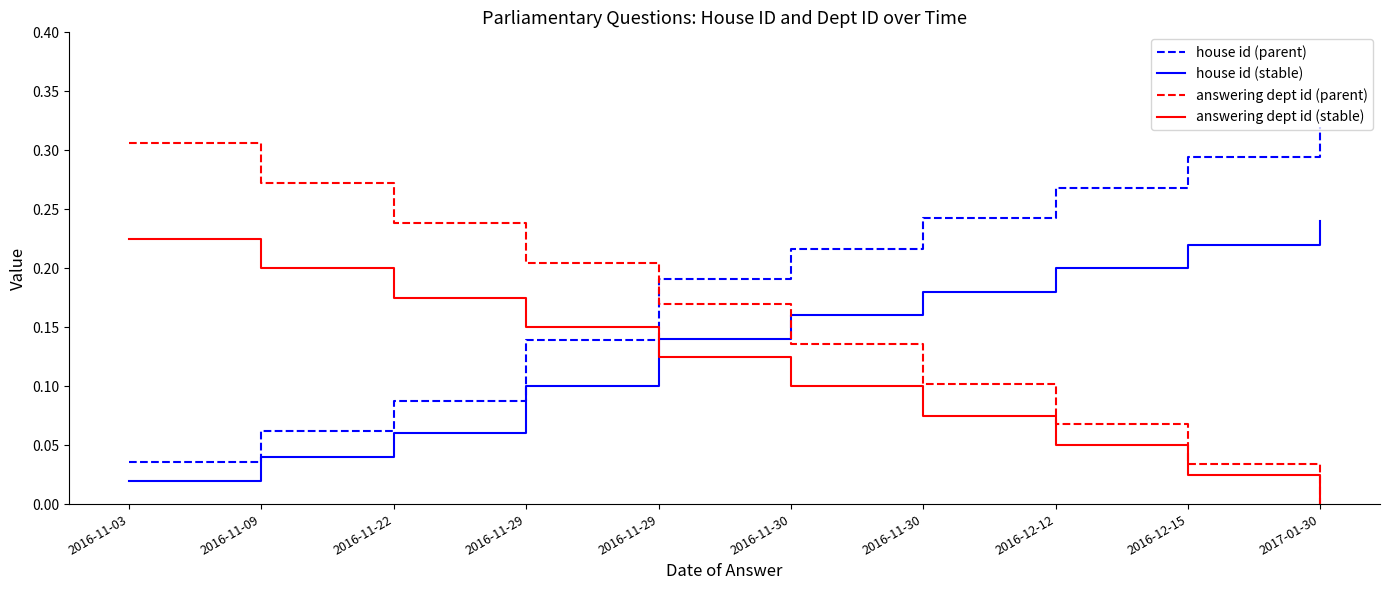

The value of answering dept id (stable) at 2016-11-03 is 0.2. True or false?

True